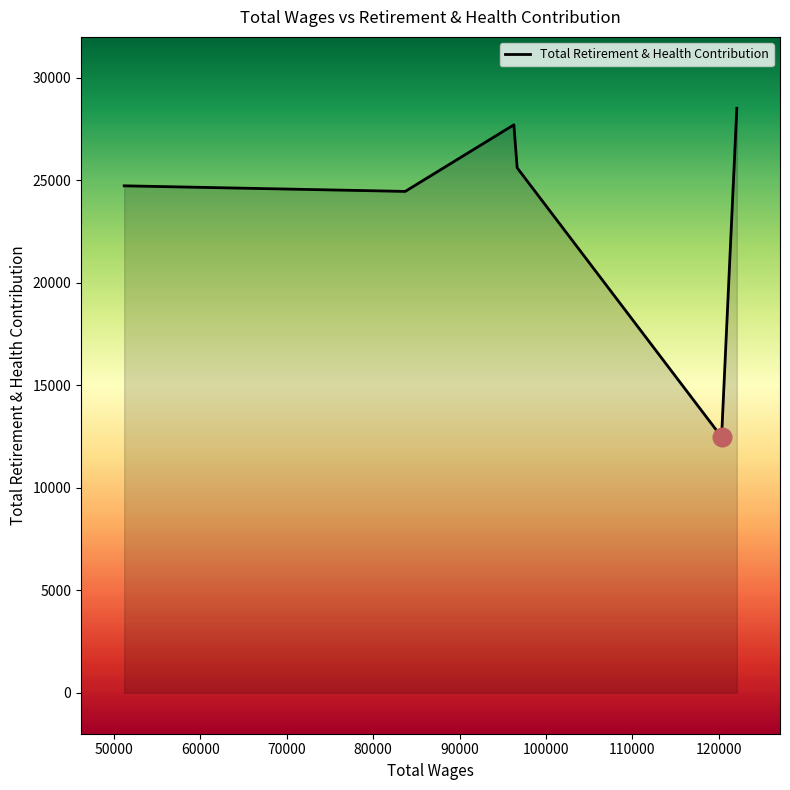

What is the greatest value displayed?

28518